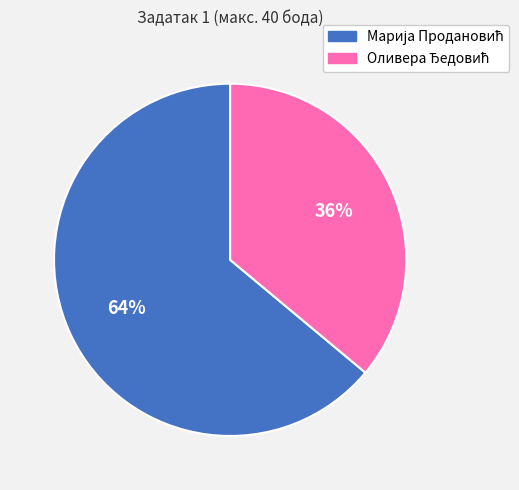

How many slices are in this pie chart?

2